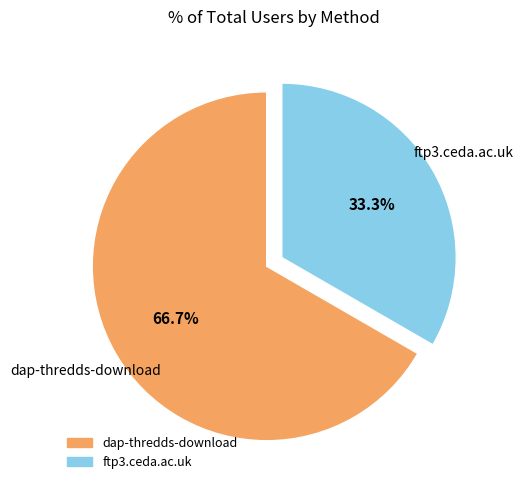

What is the ratio of the value at ftp3.ceda.ac.uk to the value at dap-thredds-download?

0.5